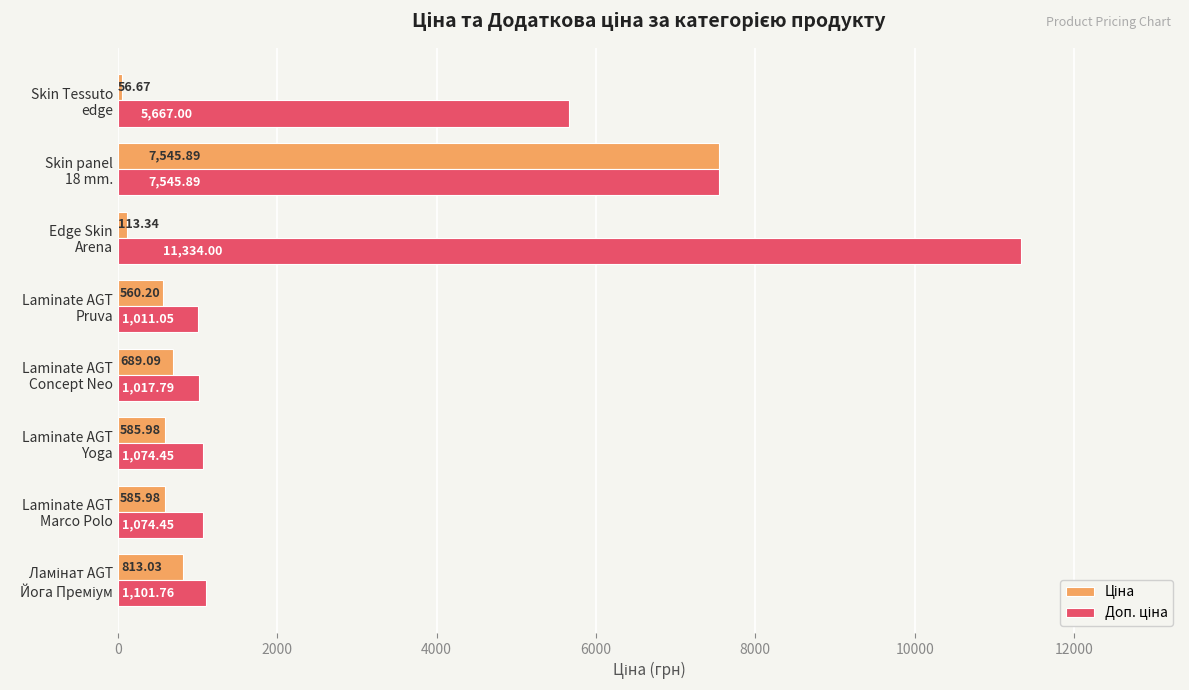

At how many categories does at least one series exceed 5532?

3